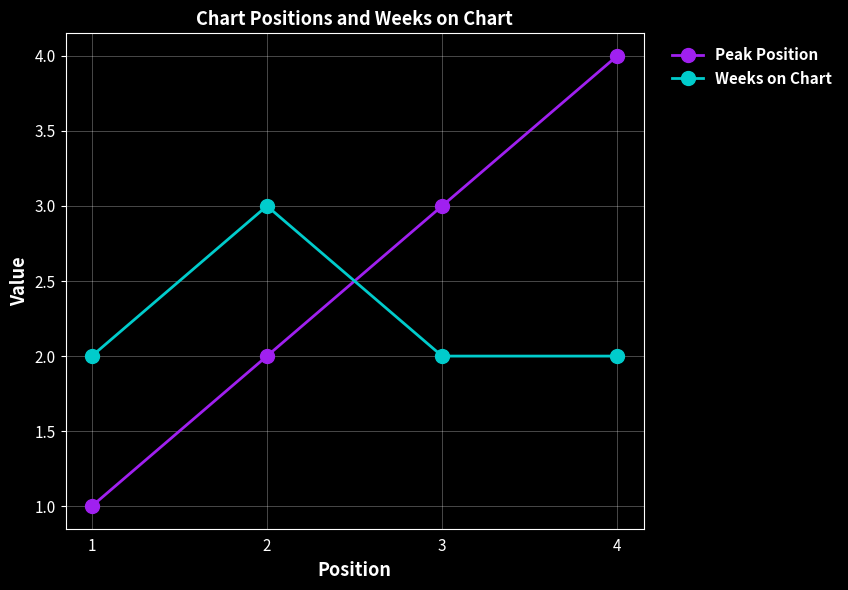

What is the sum of all Peak Position values?

10